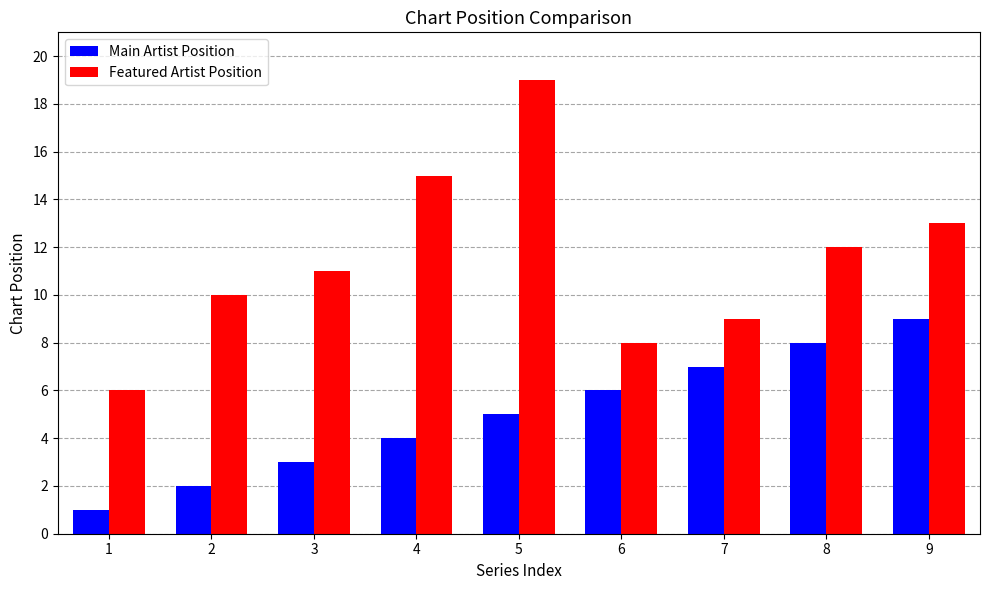

Reading right to left, extract all data points from this chart.

Main Artist Position: 9=9	8=8	7=7	6=6	5=5	4=4	3=3	2=2	1=1
Featured Artist Position: 9=13	8=12	7=9	6=8	5=19	4=15	3=11	2=10	1=6